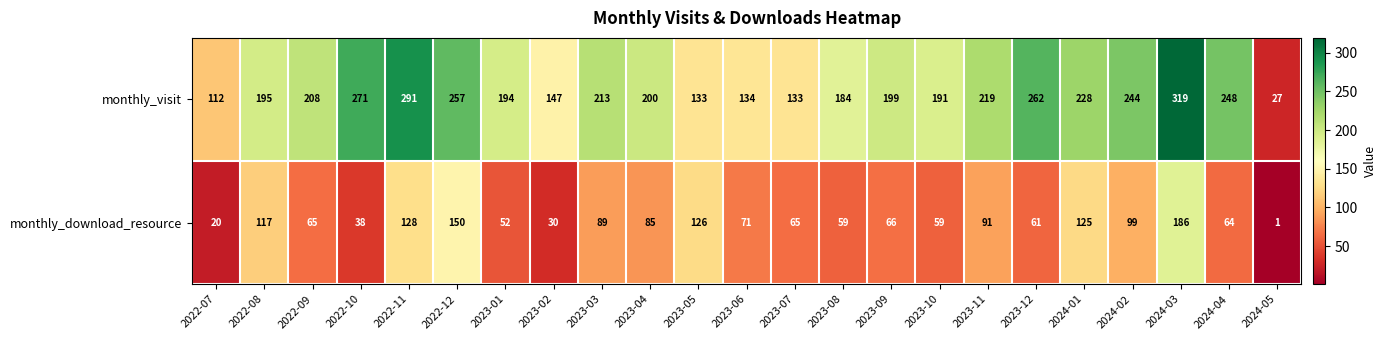

Rank the series by their maximum value, from highest to lowest.

monthly_visit, monthly_download_resource